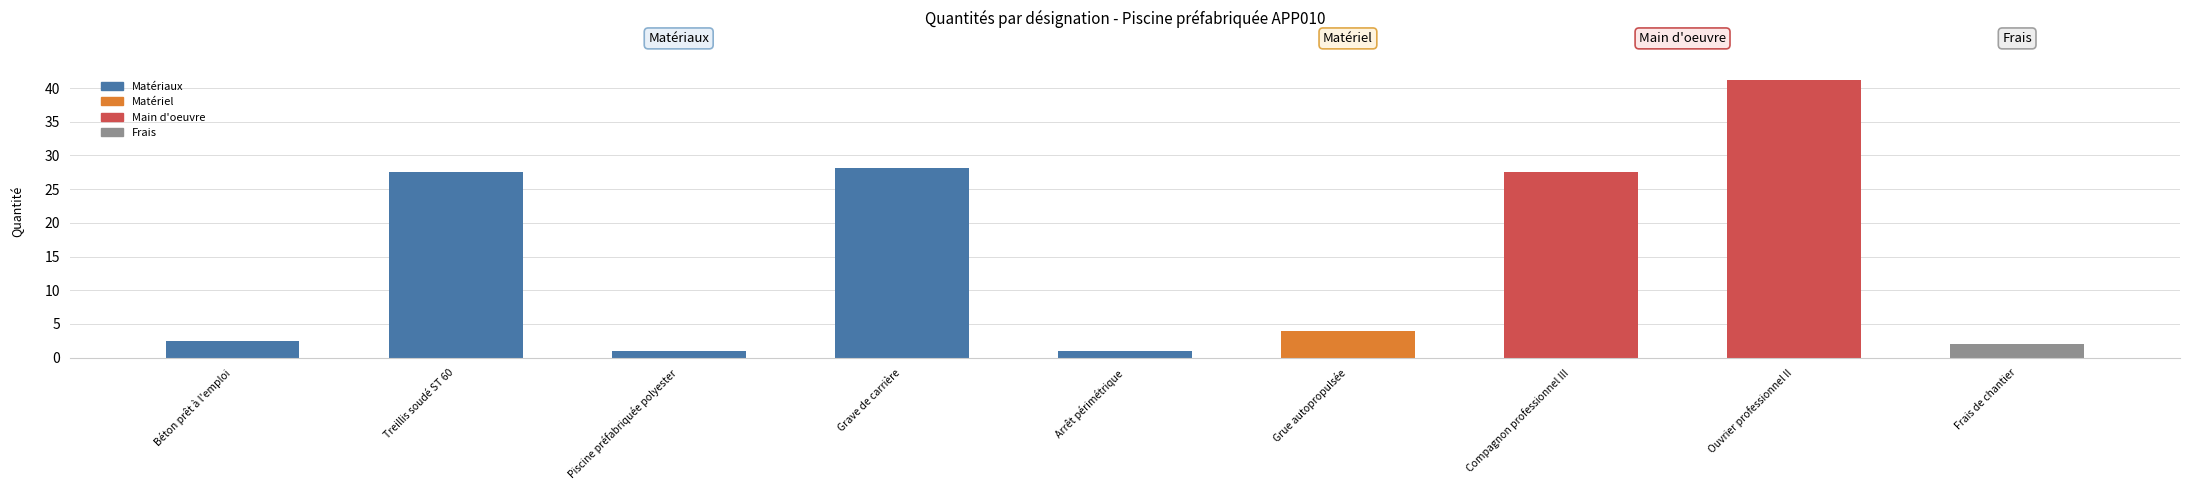

What is the label of the 6th bar from the right?

Grave de carrière